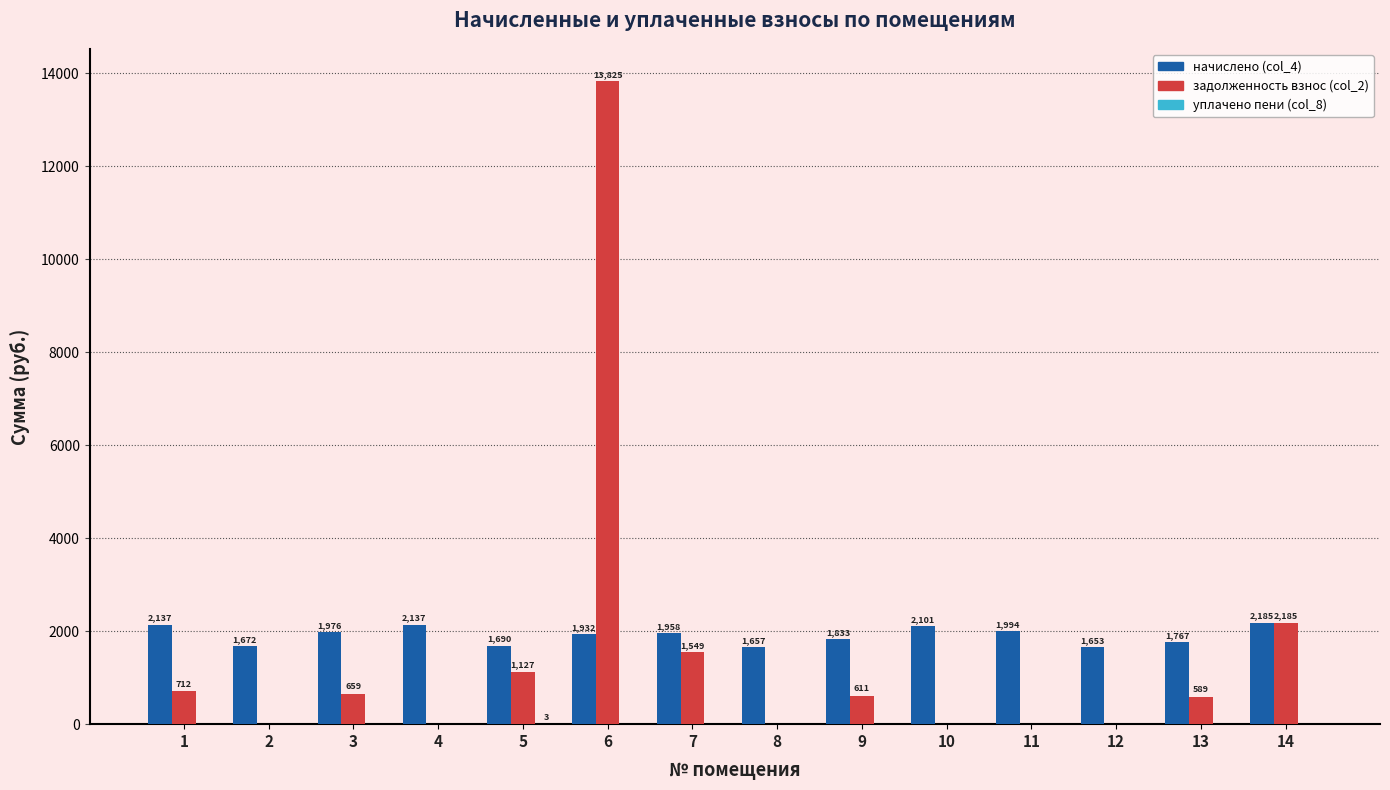

What is the greatest value displayed?

13824.7